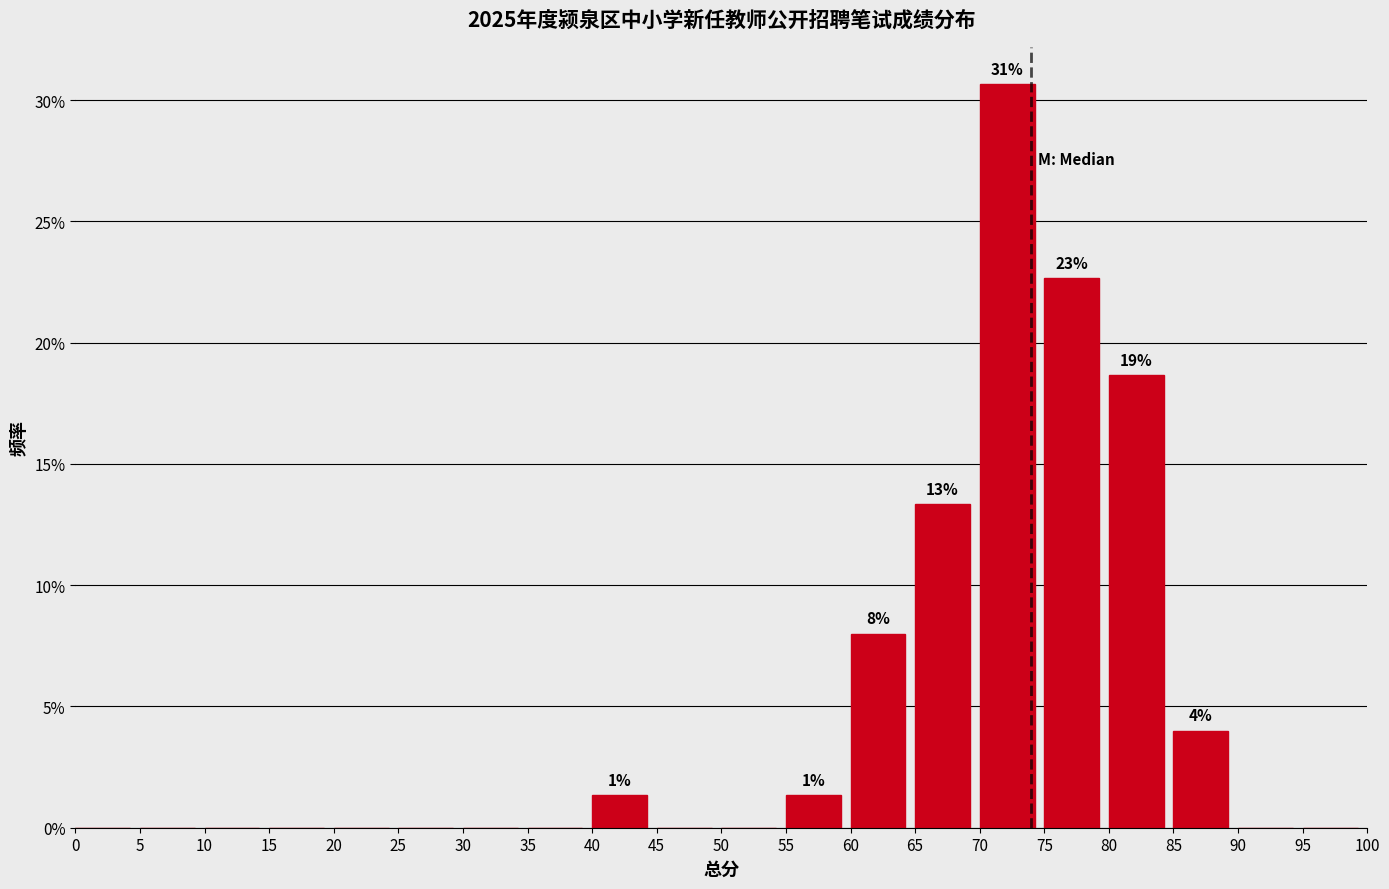

Over which range of the x-axis is the bar tallest?

70 to 75